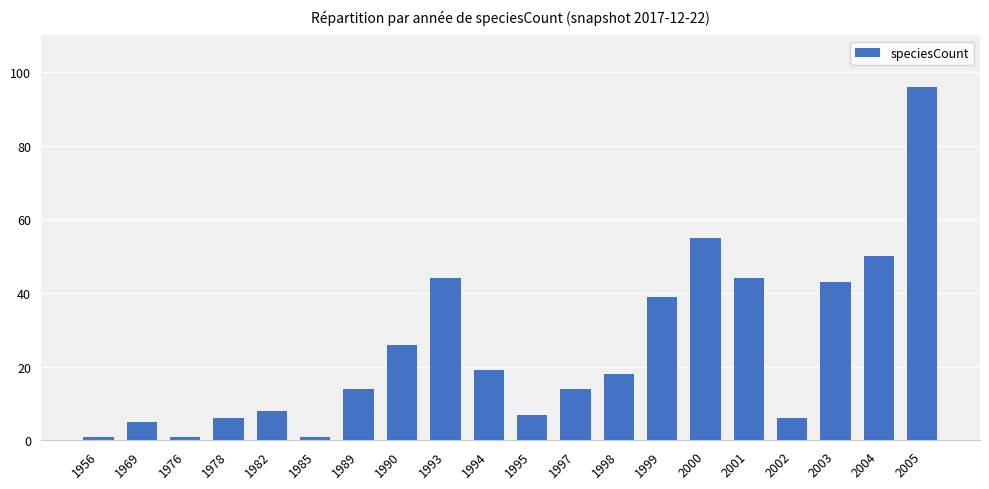

What is the difference between the maximum and minimum values?

95